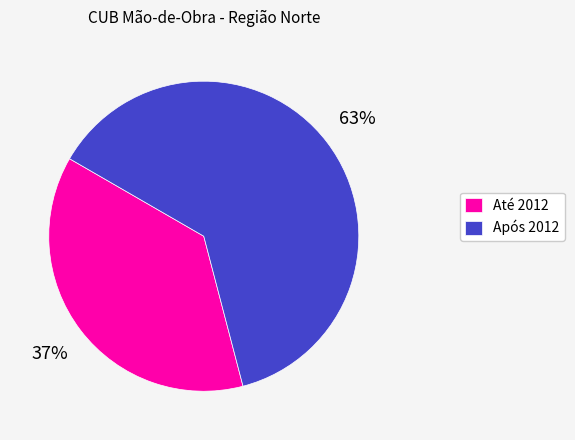

Which category has the smallest portion of the pie?

Até 2012